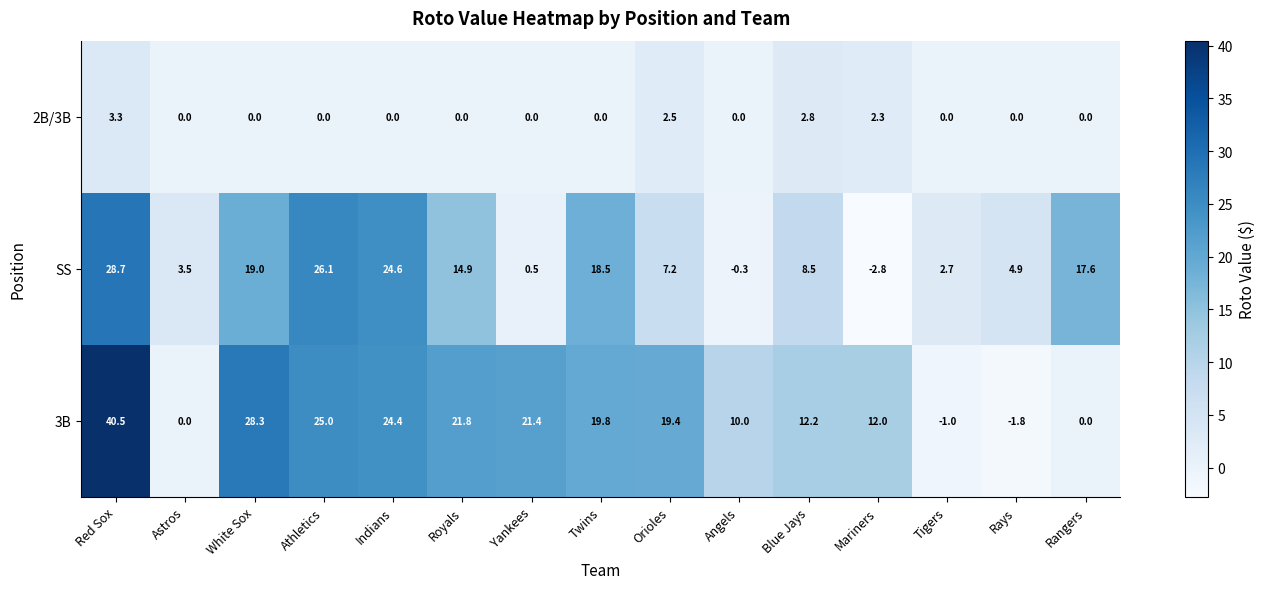

Rank the series by their average value, from highest to lowest.

3B, SS, 2B/3B